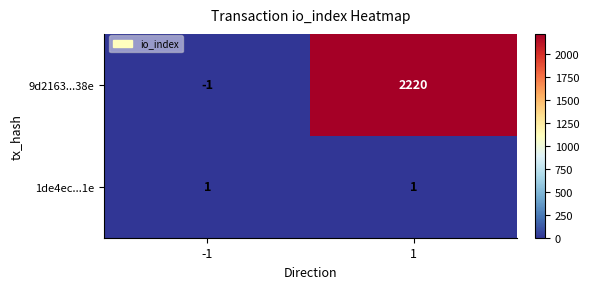

Which category has the highest value across all series?

1